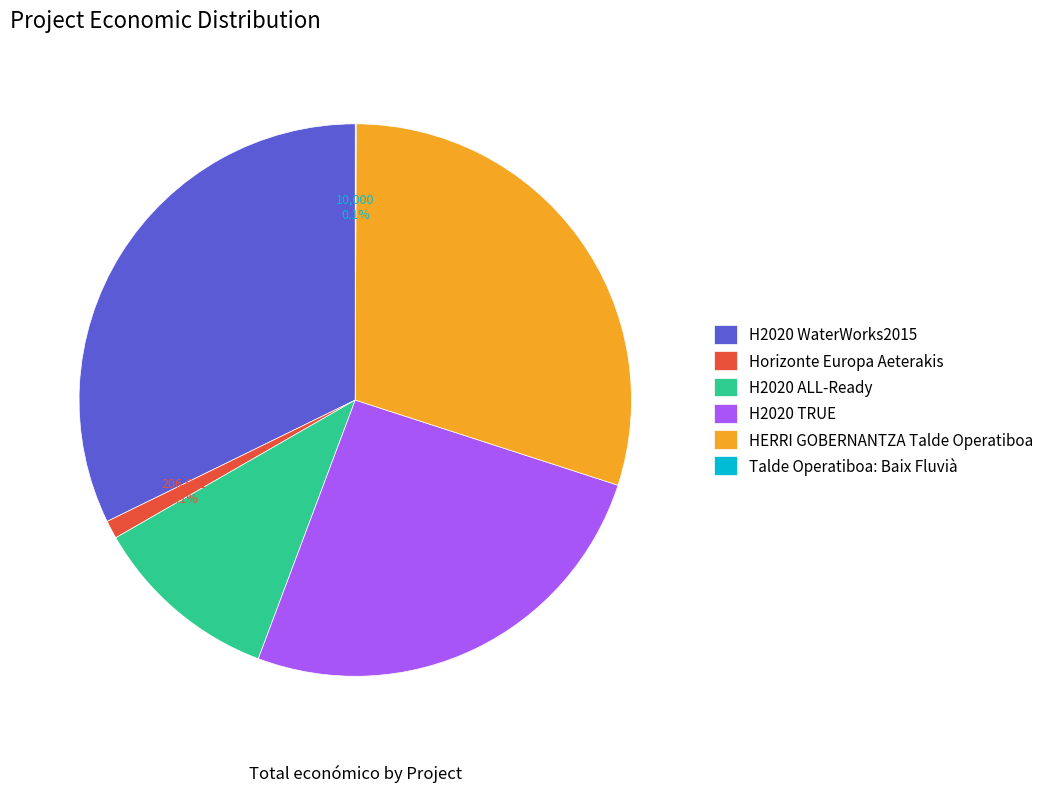

To the nearest percent, what is the difference between the H2020 ALL-Ready and HERRI GOBERNANTZA Talde Operatiboa slice percentages?

19%